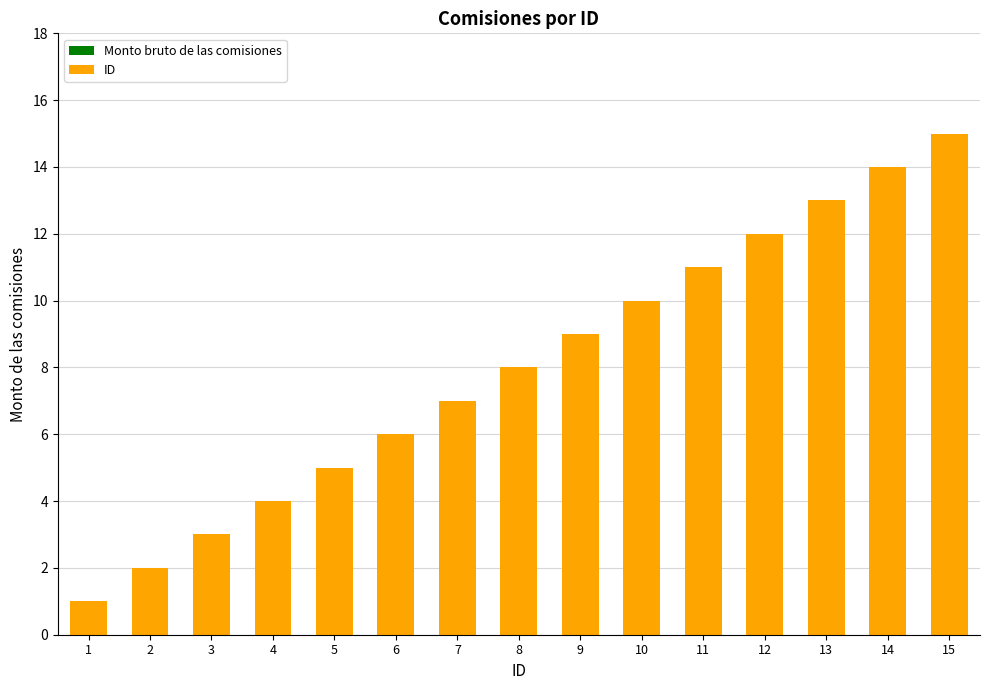

What is the difference between the maximum and minimum values?

14